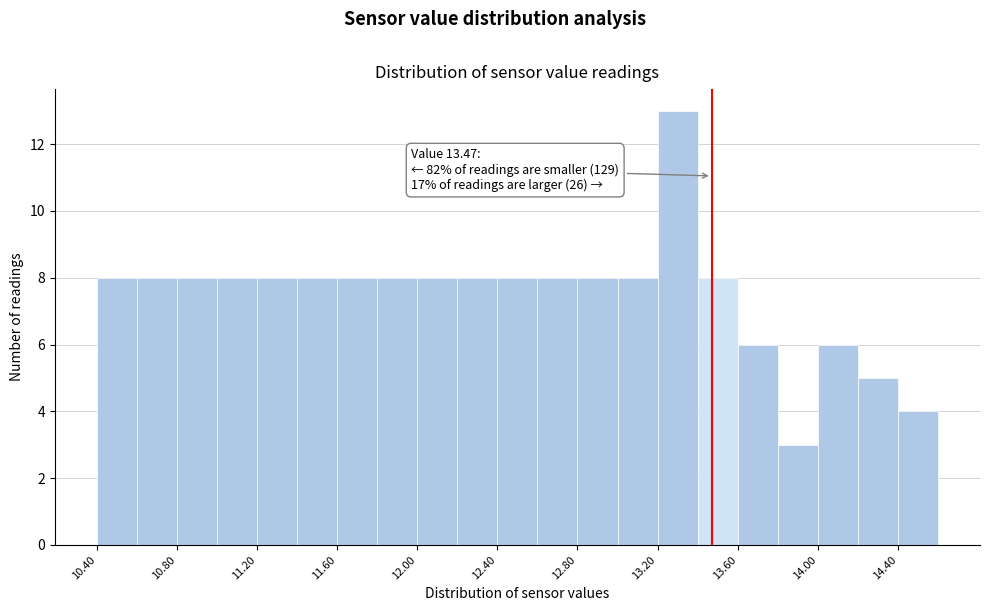

Which range on the x-axis has the tallest bar?

13.2 to 13.4